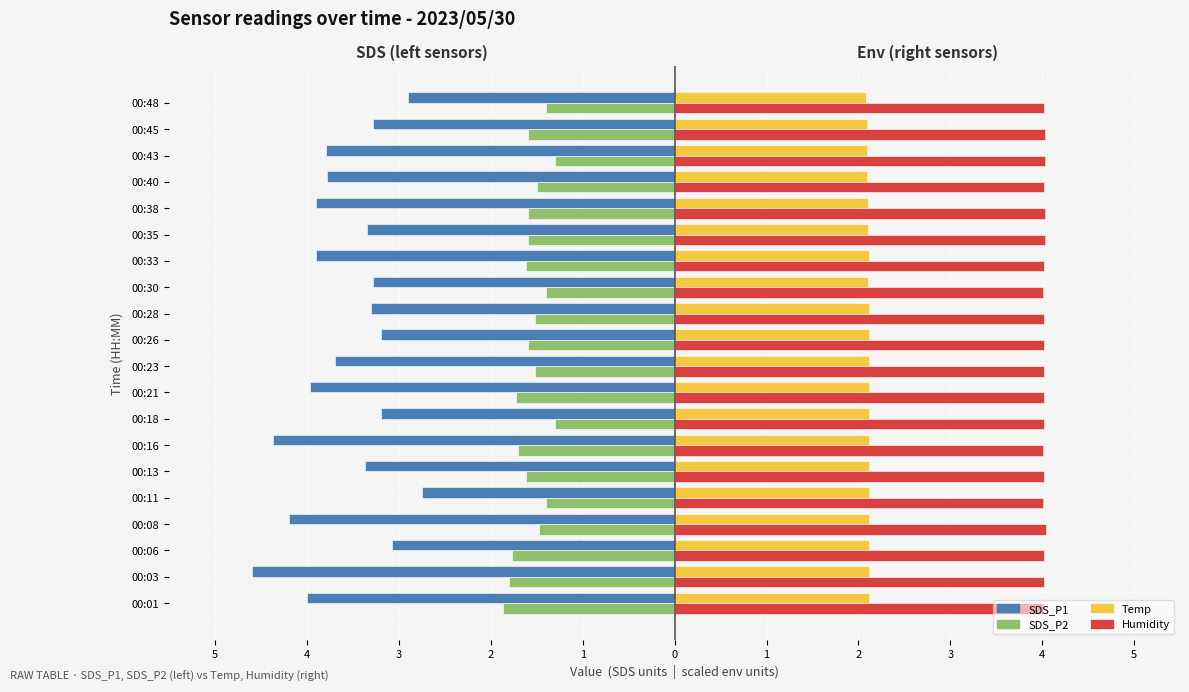

Reading left to right, list all the values displayed in this chart.

SDS_P1: -4.0	-4.6	-3.1	-4.2	-2.8	-3.4	-4.4	-3.2	-4.0	-3.7	-3.2	-3.3	-3.3	-3.9	-3.4	-3.9	-3.8	-3.8	-3.3	-2.9
SDS_P2: -1.9	-1.8	-1.8	-1.5	-1.4	-1.6	-1.7	-1.3	-1.7	-1.5	-1.6	-1.5	-1.4	-1.6	-1.6	-1.6	-1.5	-1.3	-1.6	-1.4
Temp (÷10): 2.1	2.1	2.1	2.1	2.1	2.1	2.1	2.1	2.1	2.1	2.1	2.1	2.1	2.1	2.1	2.1	2.1	2.1	2.1	2.1
Humidity (÷10): 4.0	4.0	4.0	4.0	4.0	4.0	4.0	4.0	4.0	4.0	4.0	4.0	4.0	4.0	4.0	4.0	4.0	4.0	4.0	4.0